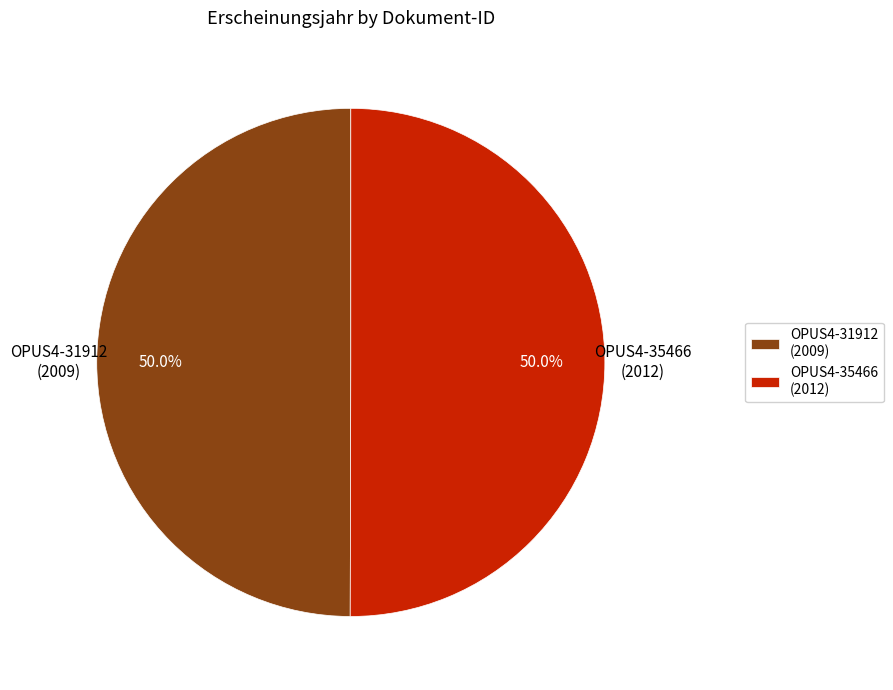

Approximately how many times larger is the value at OPUS4-31912 (2009) compared to OPUS4-35466 (2012)?

1.0